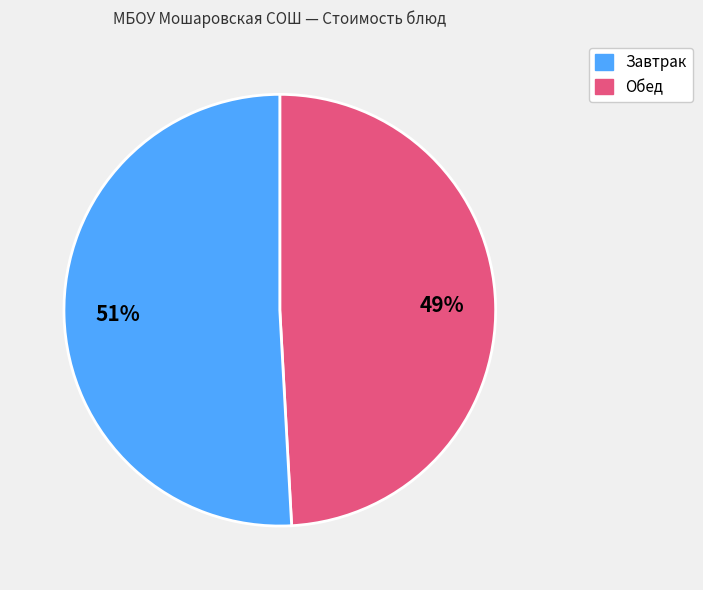

Does any single category account for the majority?

Yes